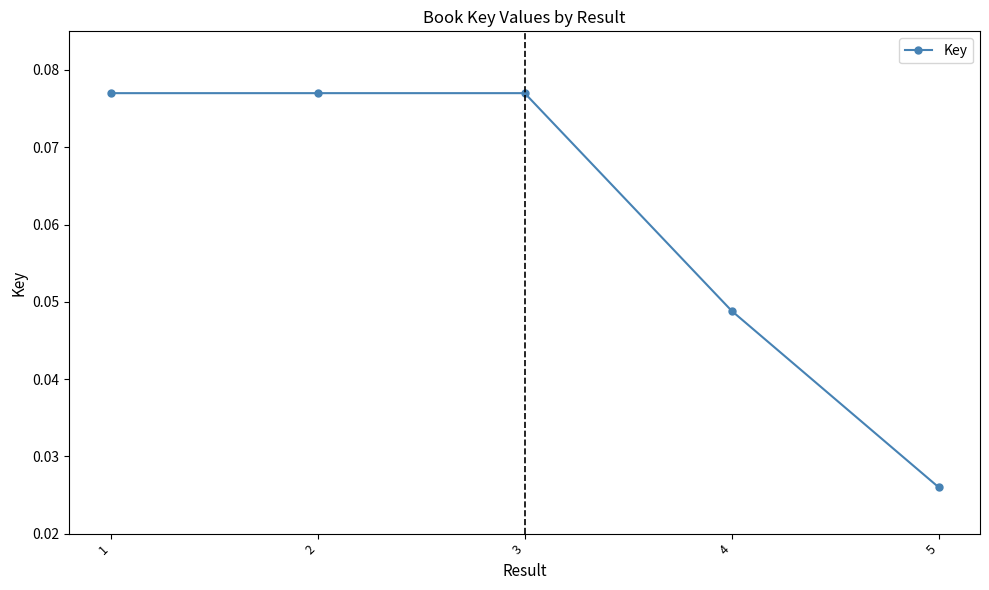

Is it true that the value at 1 is 0.0?

False